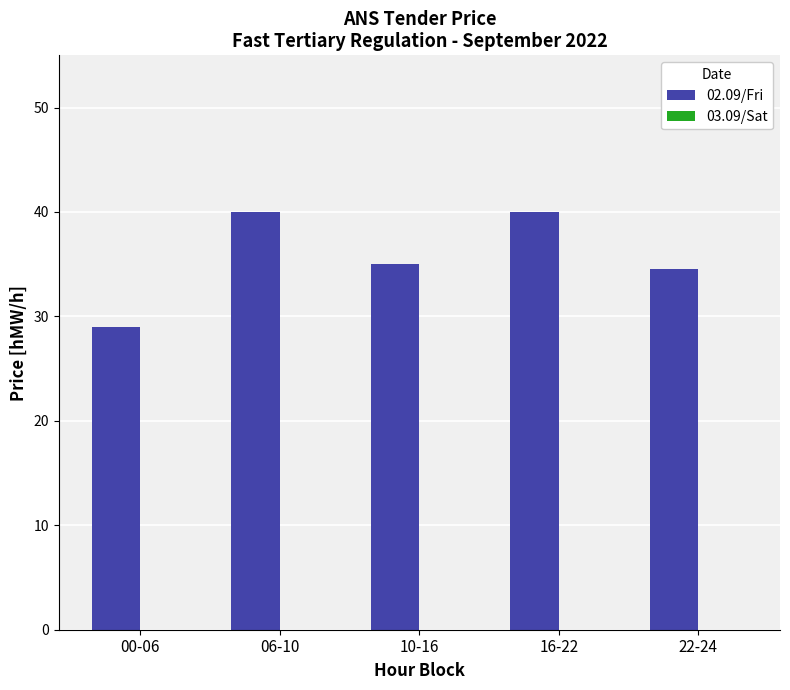

Which category has the lowest value across all series?

00-06